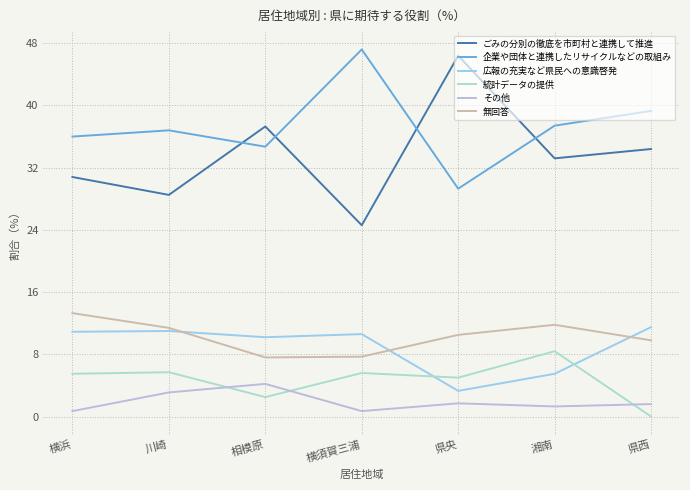

What is the difference between the ごみの分別の徹底を市町村と連携して推進 values at 相模原 and 県央?

9.1